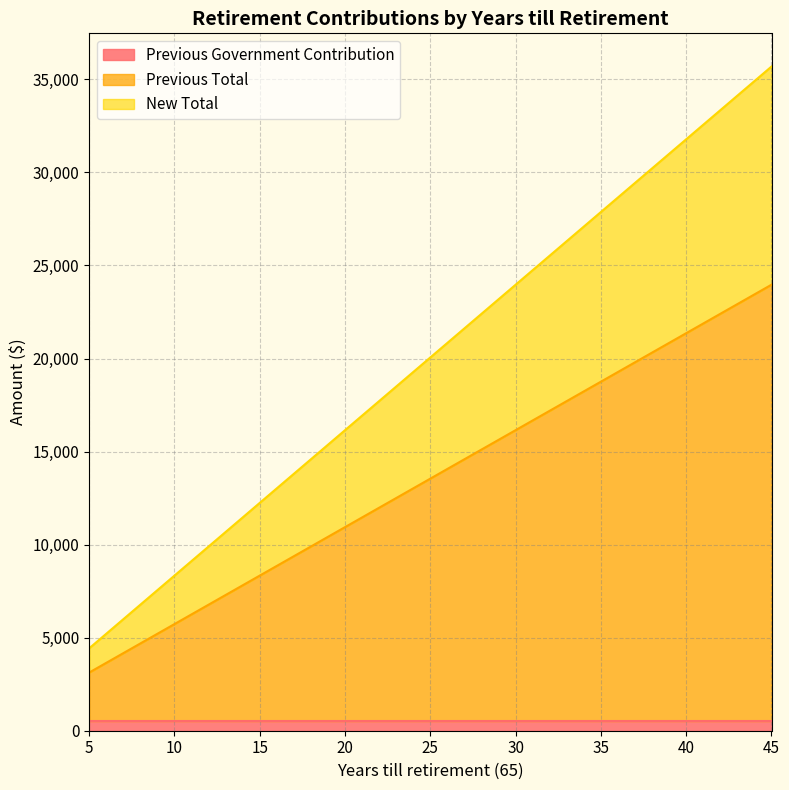

At which category is the sum across all series the highest?

45